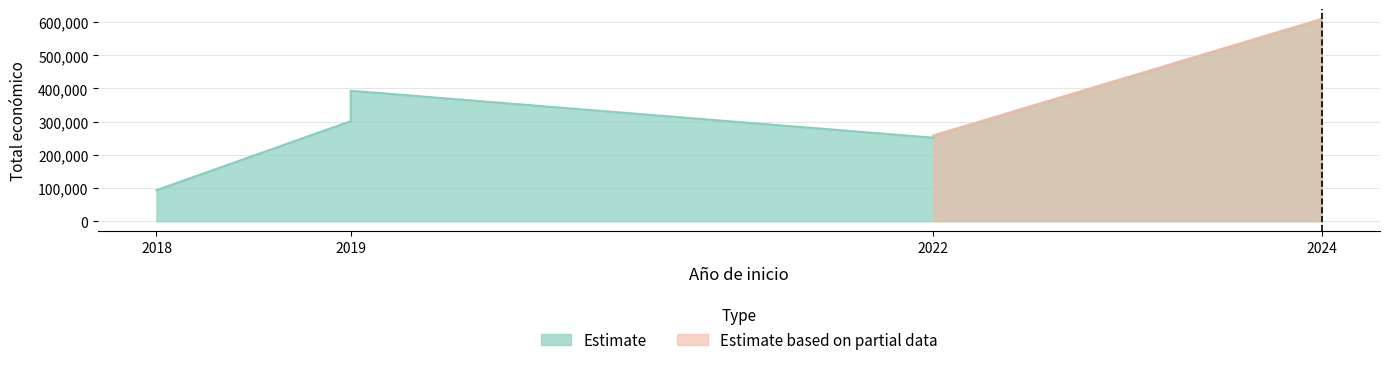

What is the value of the 2nd point from the left?

301504